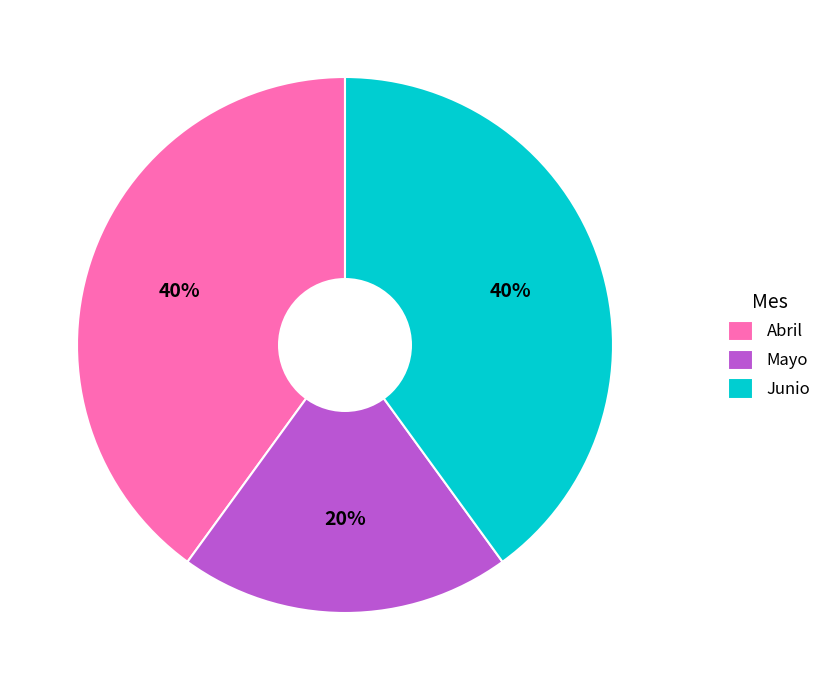

To the nearest percent, what is the combined percentage of Junio and Mayo?

60%